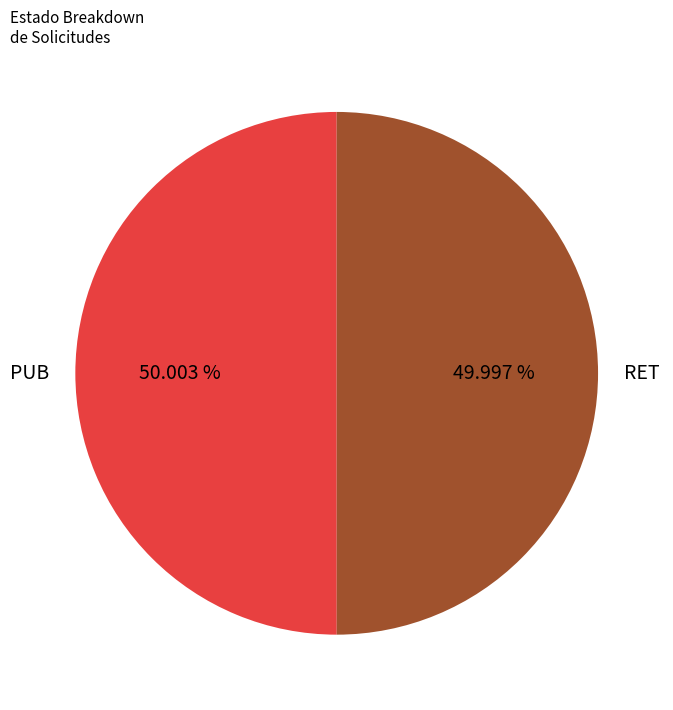

Combined, do PUB and RET account for over 50%?

Yes